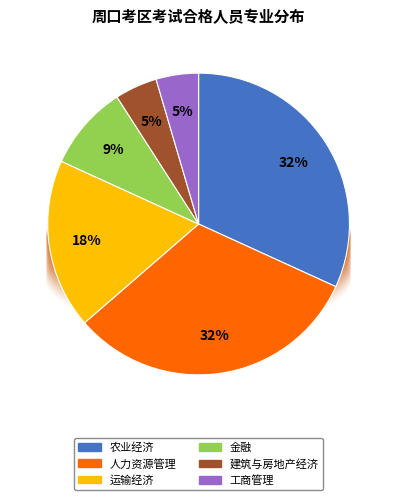

Between 工商管理 and 建筑与房地产经济, which is larger?

工商管理